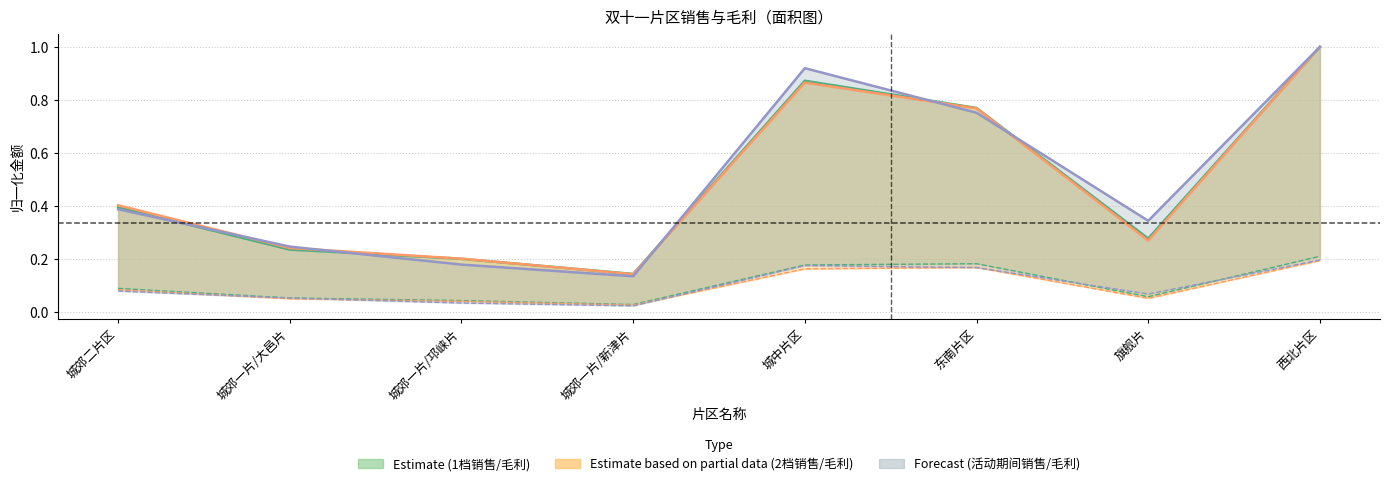

Is it true that 1档3天毛利 equals 0.1 at 城郊二片区?

True